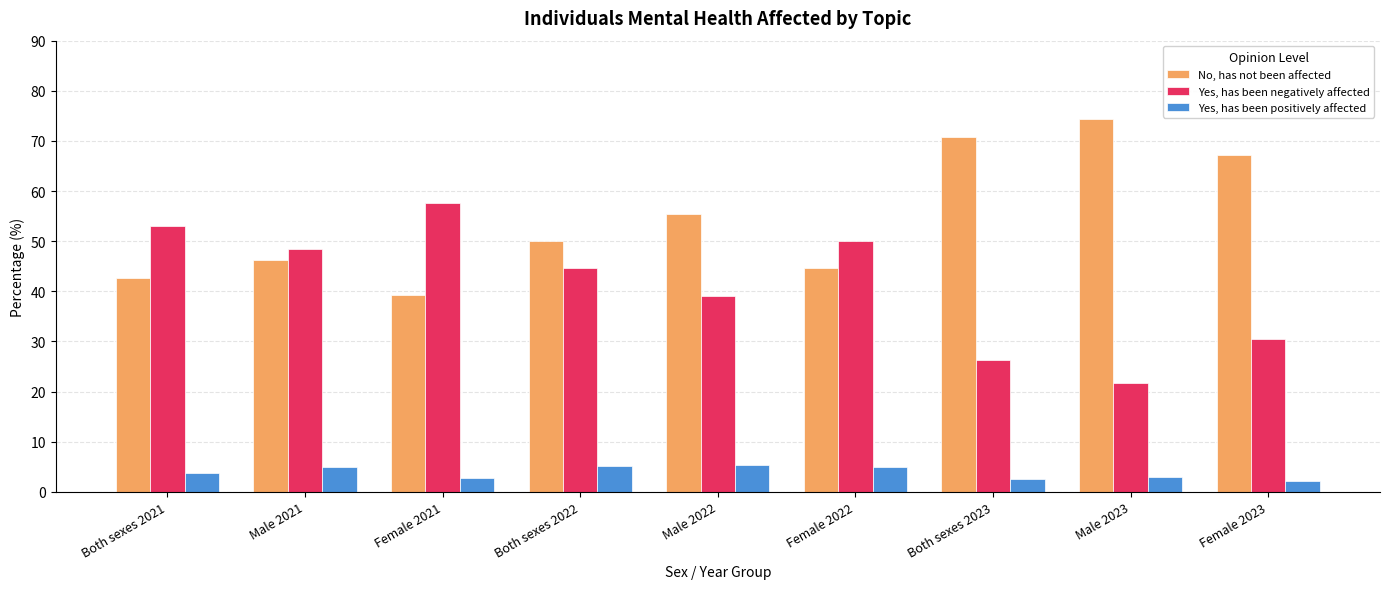

How many values in the No, has not been affected series are below 50?

4